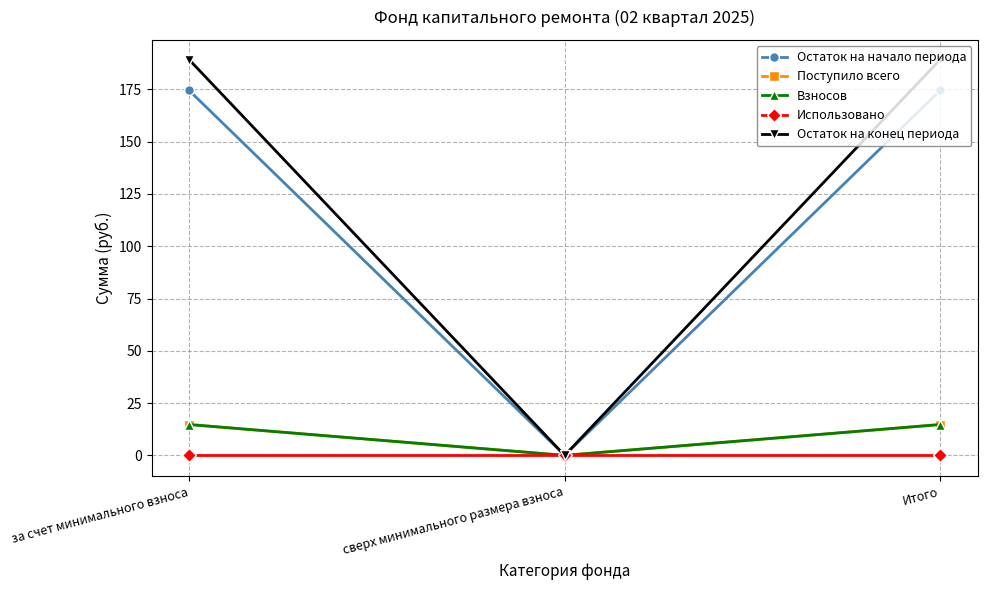

Does the chart have visible grid lines?

Yes